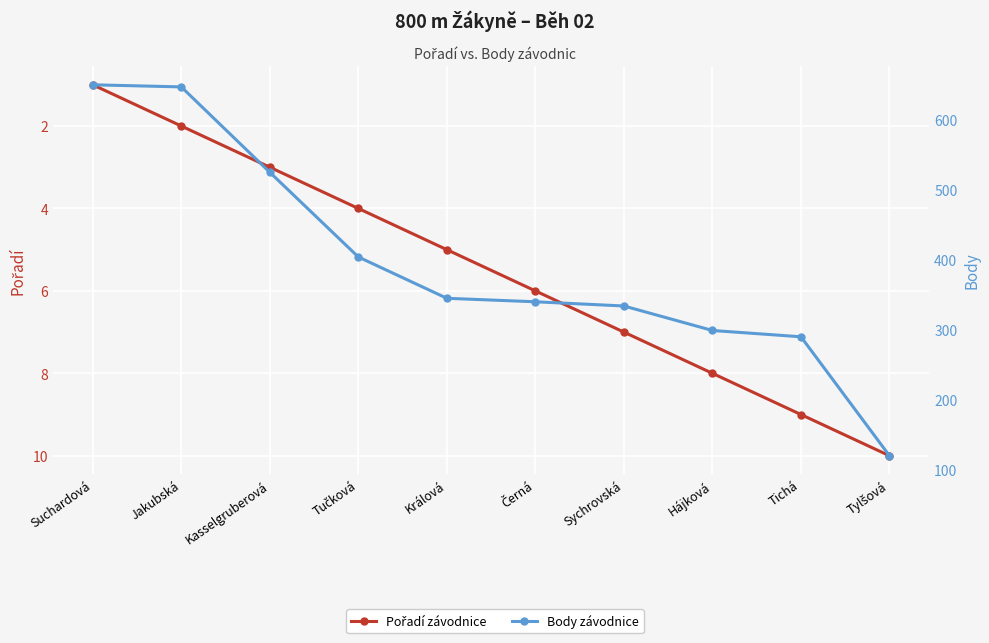

At which label does Body first exceed 345?

Suchardová